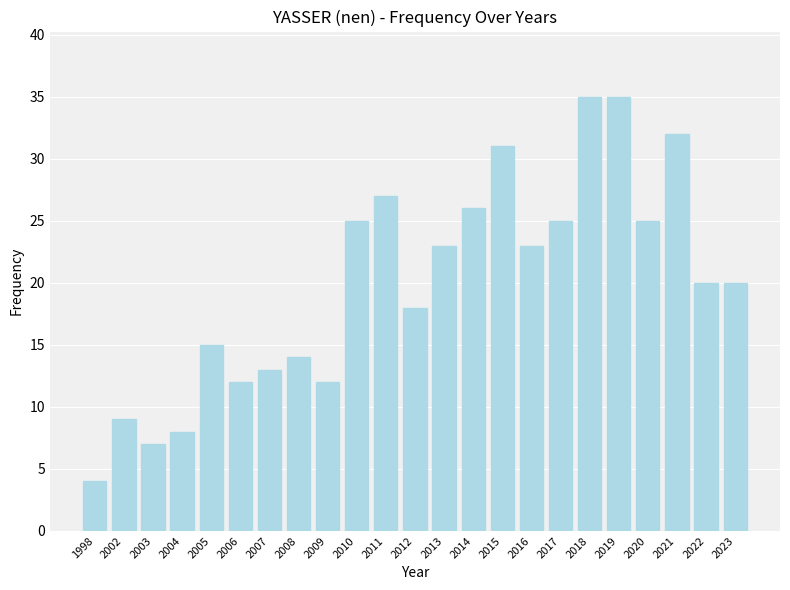

What is the value of the 17th bar from the left?

25